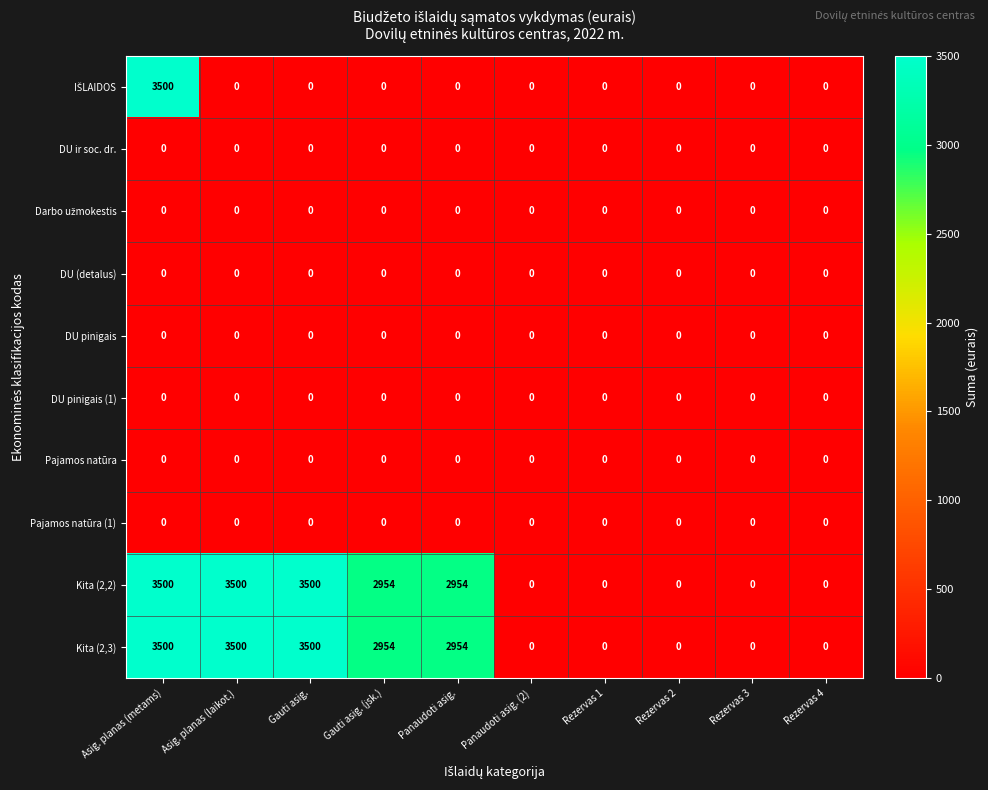

What is the spread (max minus min) of values at Gauti asig.?

3500